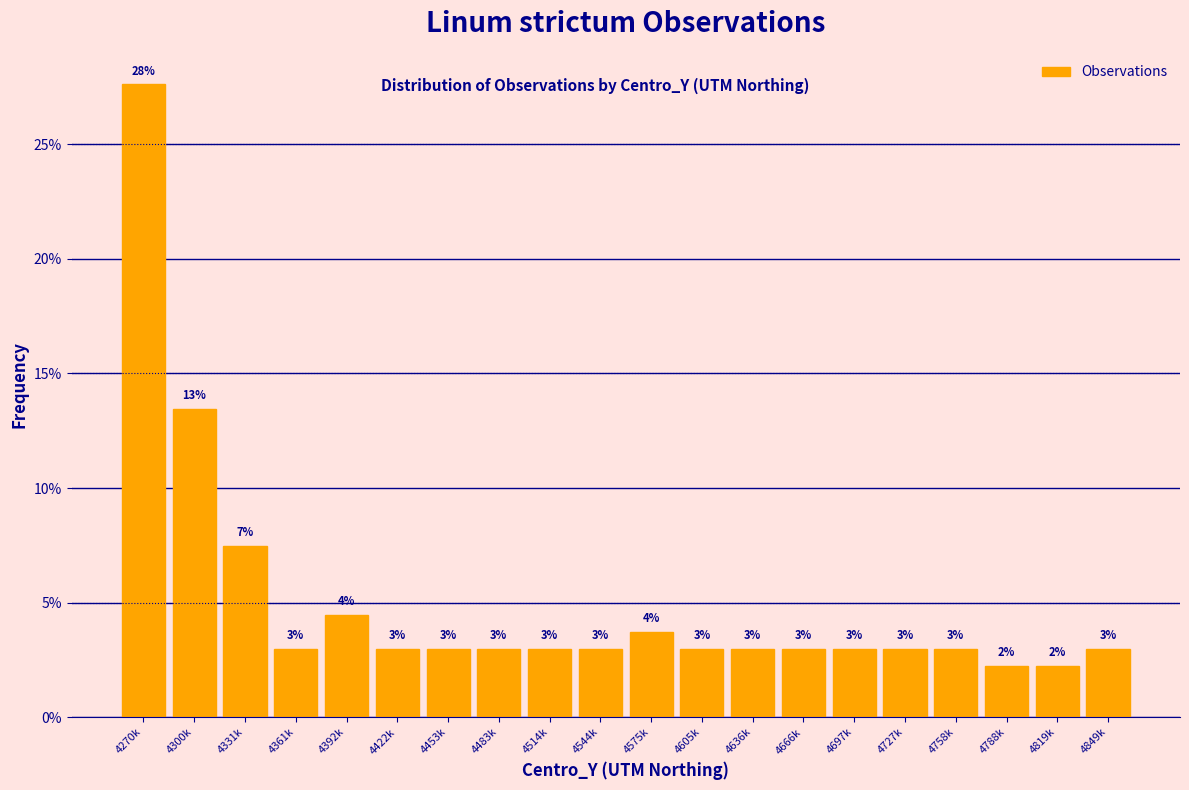

The chart shows a value of 3.0 at 4544k. True or false?

True